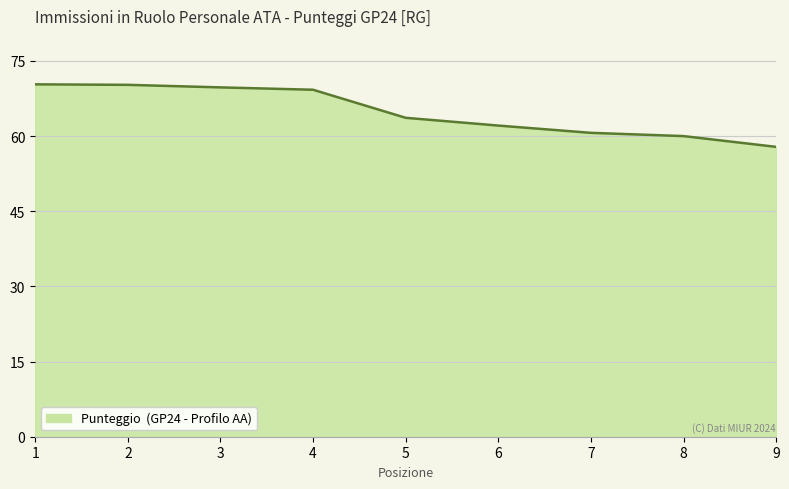

What is the smallest value displayed?

57.9